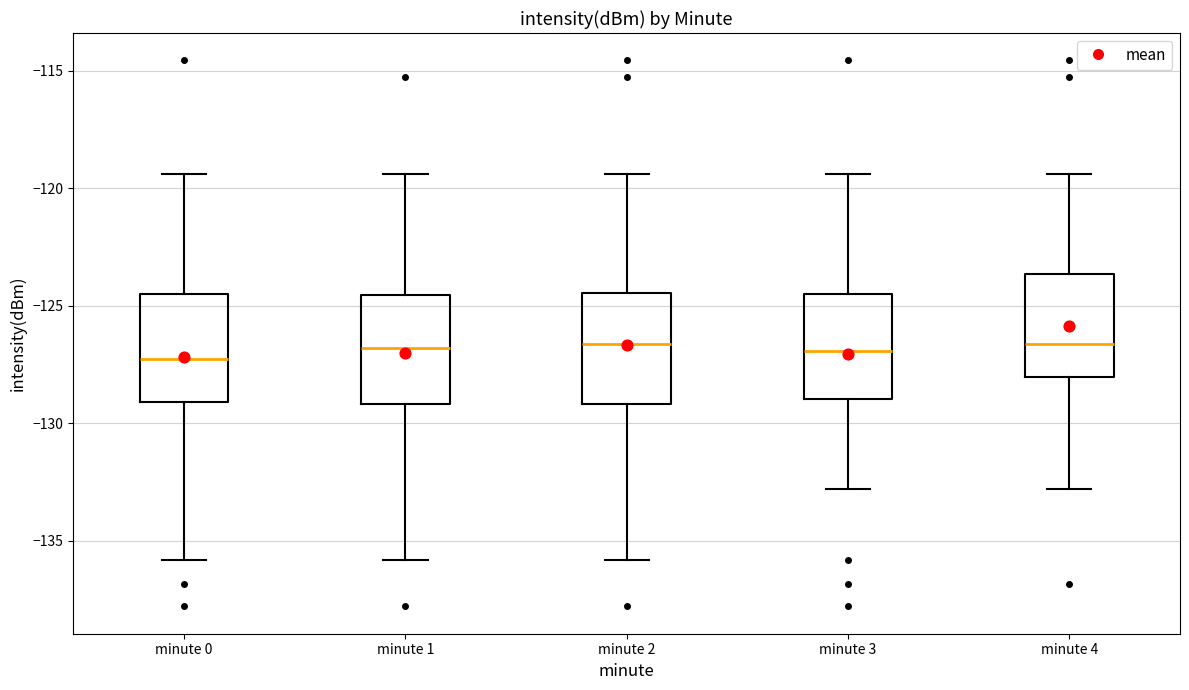

Reading left to right, read every box against the y-axis: the position of its median line, the range the box covers, and the ends of its whiskers. The values are not printed on the chart, so give them approximately, as read against the axis.

minute 0: median -127.5, box -129.0 to -124.5, whiskers -136.0 to -119.5
minute 1: median -127.0, box -129.0 to -124.5, whiskers -136.0 to -119.5
minute 2: median -126.5, box -129.0 to -124.5, whiskers -136.0 to -119.5
minute 3: median -127.0, box -129.0 to -124.5, whiskers -133.0 to -119.5
minute 4: median -126.5, box -128.0 to -123.5, whiskers -133.0 to -119.5